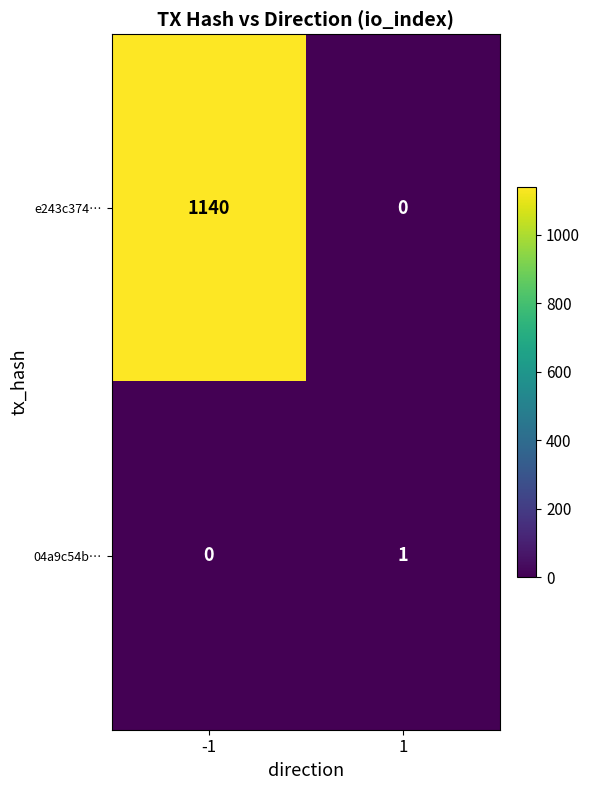

Count the number of categories in the chart.

2